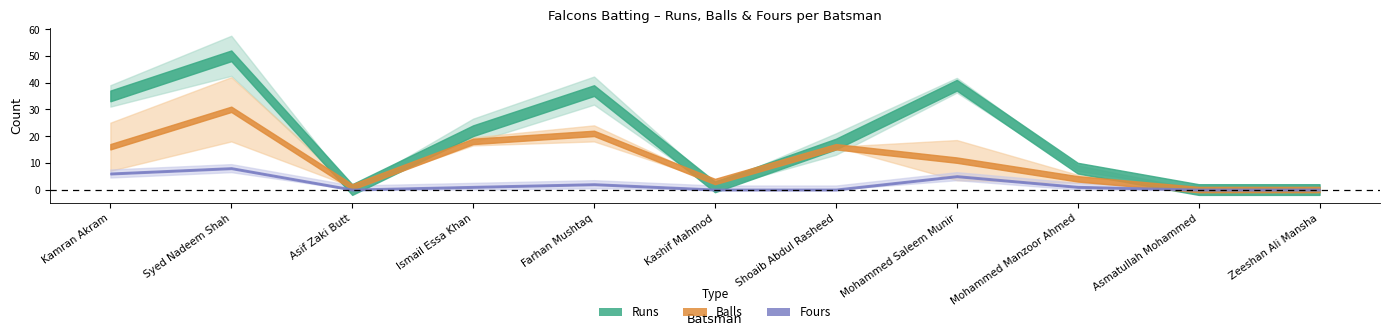

Reading left to right, transcribe all the data shown in this chart.

Runs: Kamran Akram=35	Syed Nadeem Shah=50	Asif Zaki Butt=0	Ismail Essa Khan=22	Farhan Mushtaq=37	Kashif Mahmod=1	Shoaib Abdul Rasheed=17	Mohammed Saleem Munir=39	Mohammed Manzoor Ahmed=8	Asmatullah Mohammed=0	Zeeshan Ali Mansha=0
Balls: Kamran Akram=16	Syed Nadeem Shah=30	Asif Zaki Butt=1	Ismail Essa Khan=18	Farhan Mushtaq=21	Kashif Mahmod=3	Shoaib Abdul Rasheed=16	Mohammed Saleem Munir=11	Mohammed Manzoor Ahmed=4	Asmatullah Mohammed=0	Zeeshan Ali Mansha=0
Fours: Kamran Akram=6	Syed Nadeem Shah=8	Asif Zaki Butt=0	Ismail Essa Khan=1	Farhan Mushtaq=2	Kashif Mahmod=0	Shoaib Abdul Rasheed=0	Mohammed Saleem Munir=5	Mohammed Manzoor Ahmed=1	Asmatullah Mohammed=0	Zeeshan Ali Mansha=0